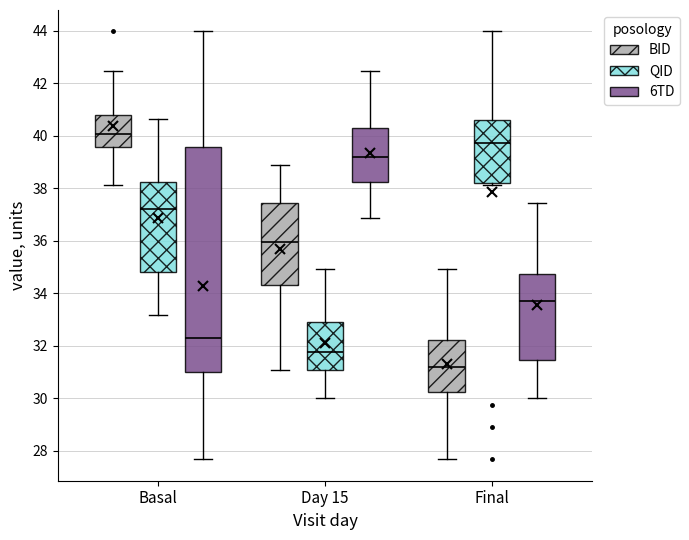

Where is the lower edge of the box for Basal (BID) on the y-axis? The values are not printed on the chart, so give them approximately, as read against the axis.

39.6